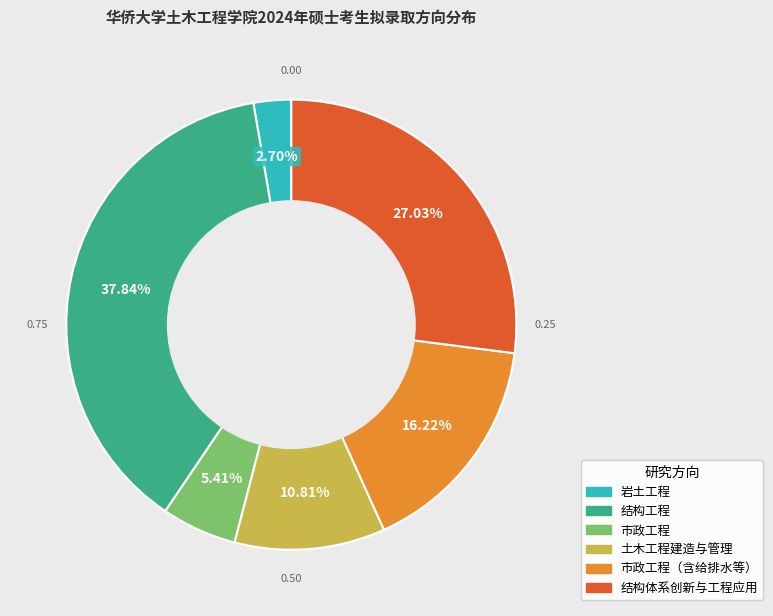

Is there a majority slice in this chart?

No